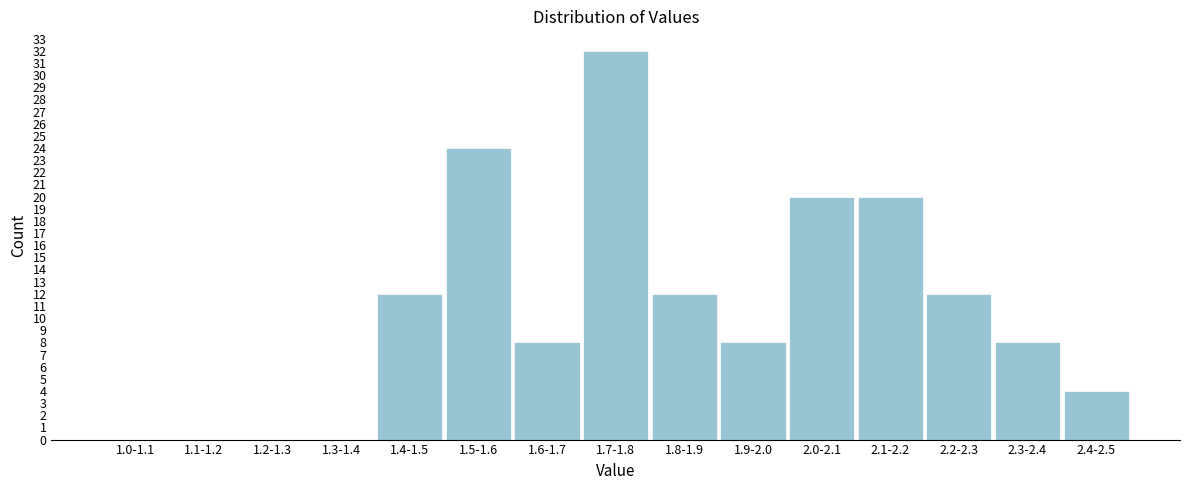

Reading left to right, transcribe all the data shown in this chart.

1.0-1.1=0	1.1-1.2=0	1.2-1.3=0	1.3-1.4=0	1.4-1.5=12	1.5-1.6=24	1.6-1.7=8	1.7-1.8=32	1.8-1.9=12	1.9-2.0=8	2.0-2.1=20	2.1-2.2=20	2.2-2.3=12	2.3-2.4=8	2.4-2.5=4